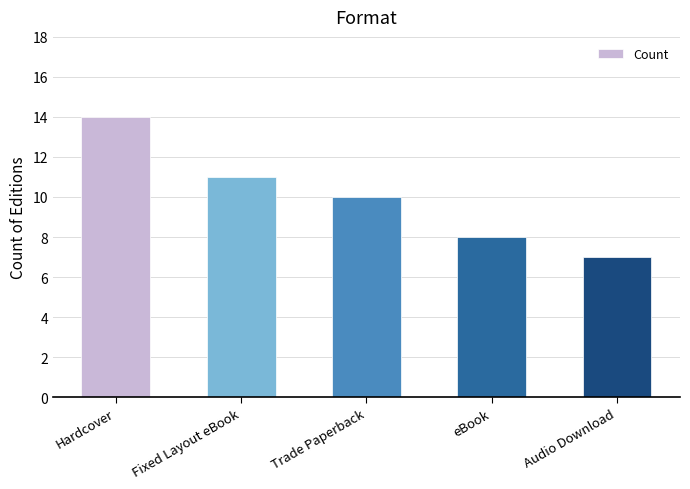

The value at Fixed Layout eBook is 18. True or false?

False